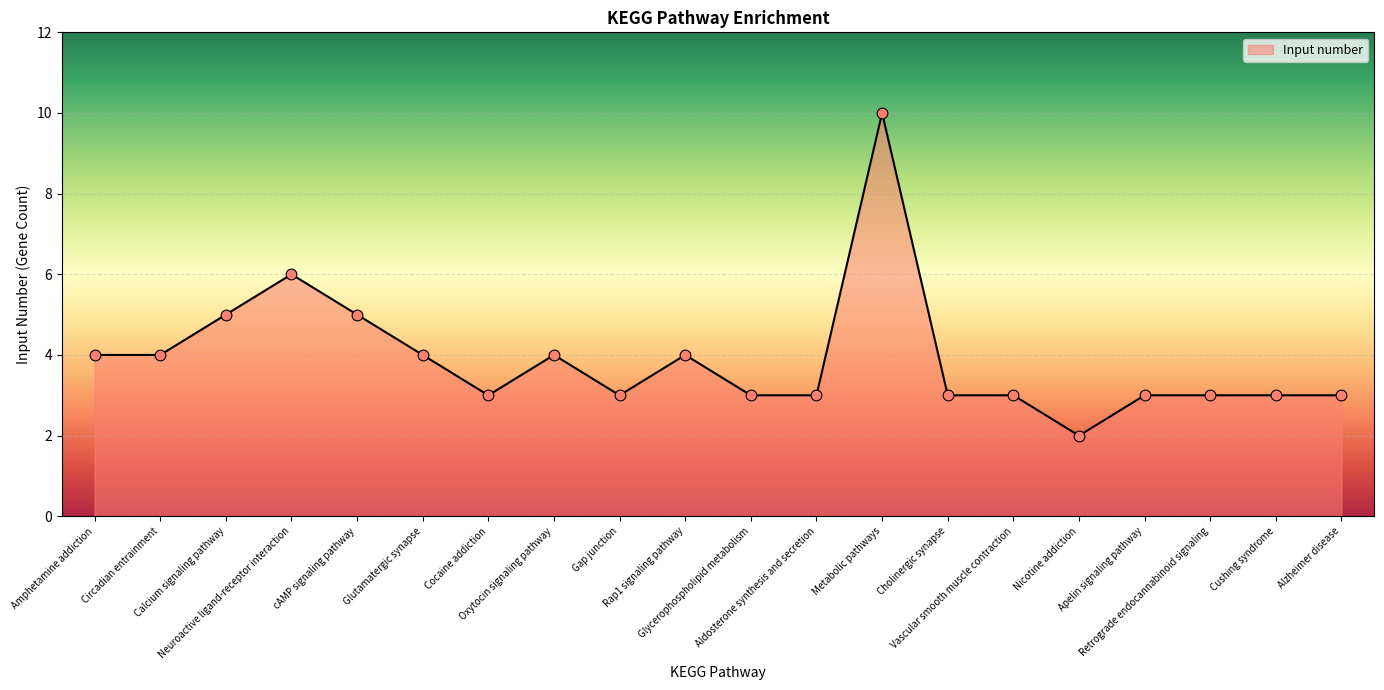

Between Nicotine addiction and Cushing syndrome, which is larger?

Cushing syndrome